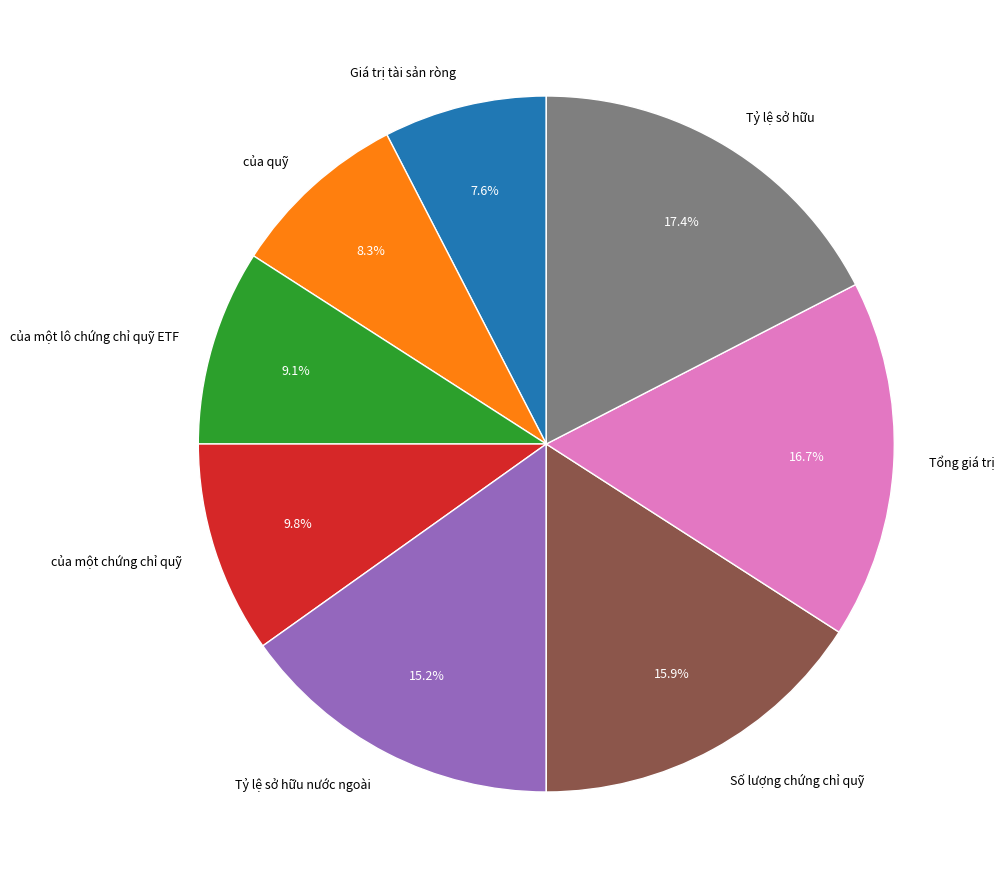

Do Tỷ lệ sở hữu nước ngoài and của quỹ together represent more than half of the pie?

No